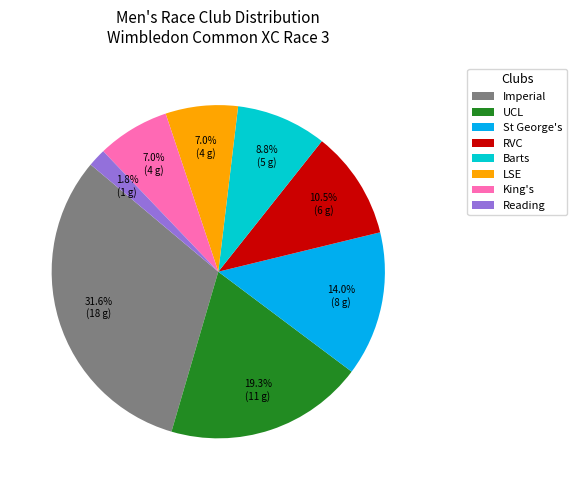

What portion of the pie excludes Barts?

91.2%